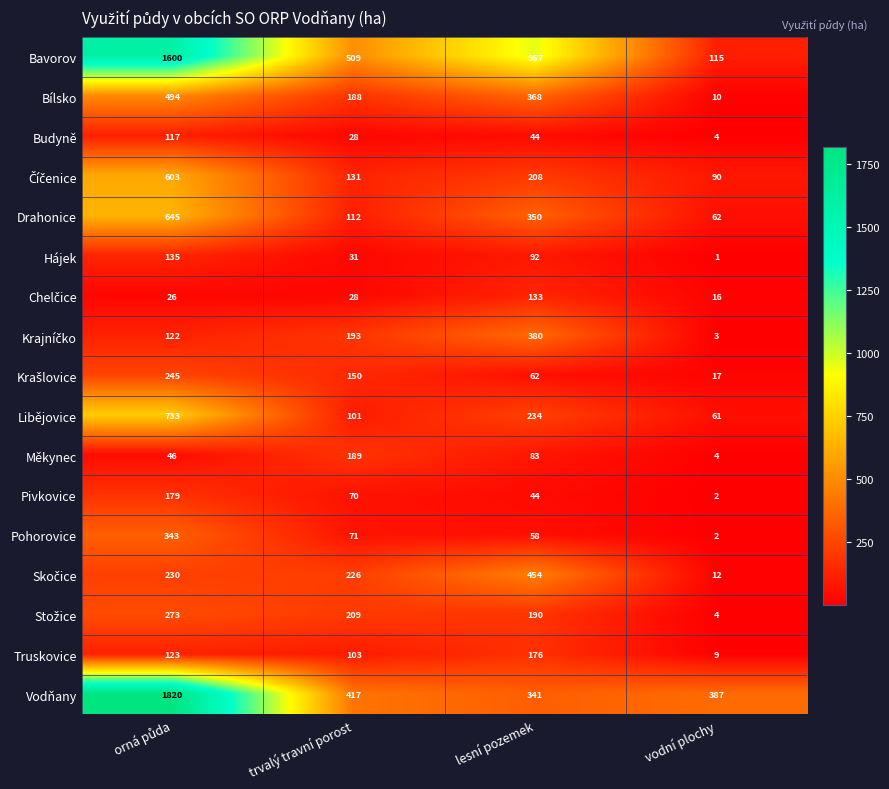

Which series has the largest range (max minus min)?

Bavorov